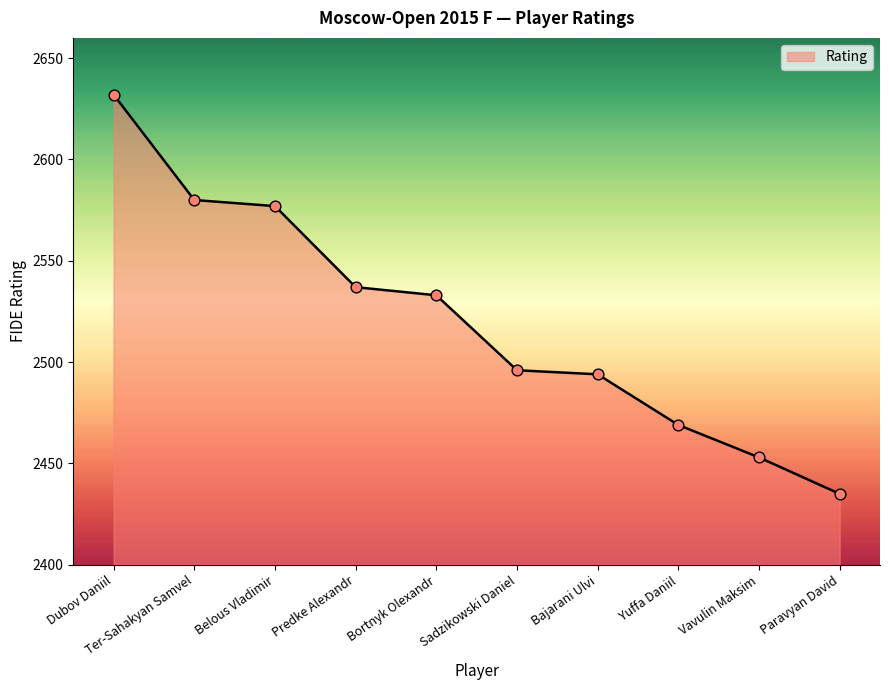

Between Ter-Sahakyan Samvel and Bajarani Ulvi, which is larger?

Ter-Sahakyan Samvel